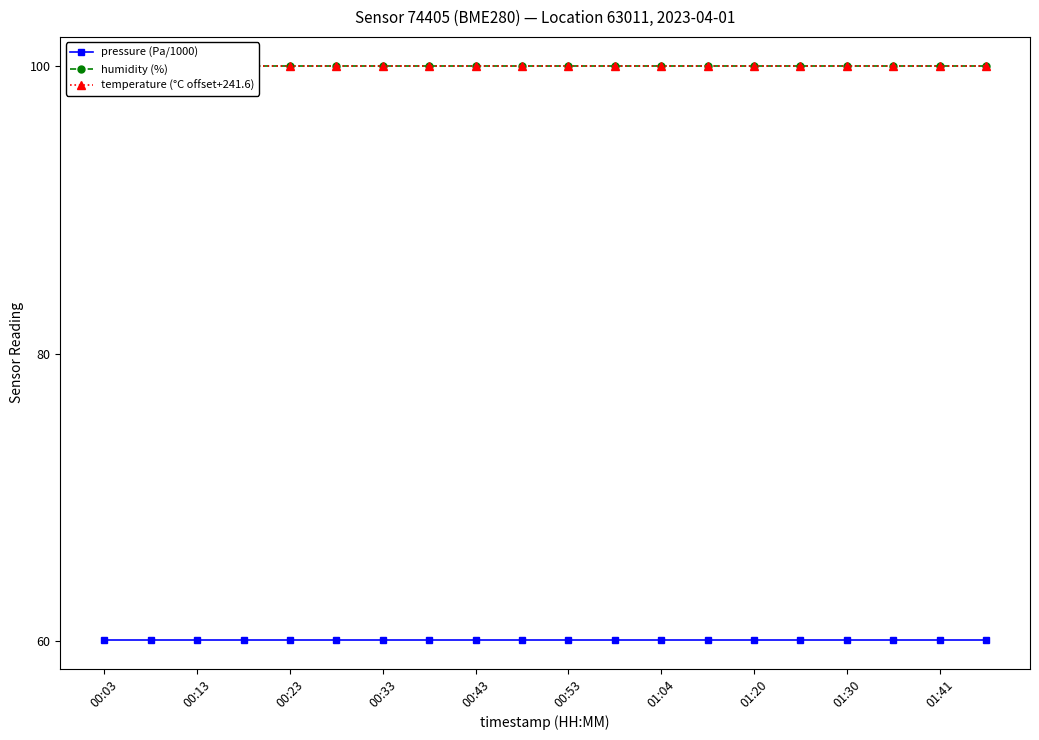

What is the average value of the pressure (Pa/1000) series?

60.1